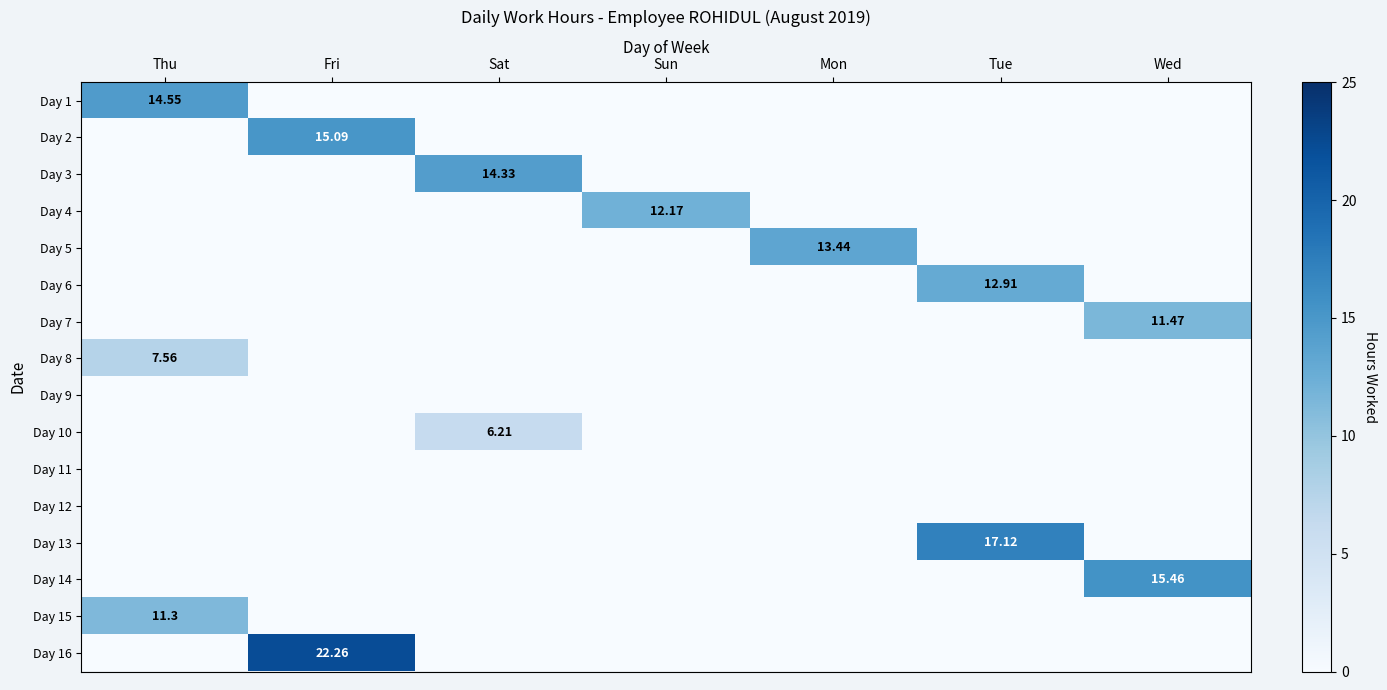

Is the value of Day 4 at Wed greater than the value of Day 16 at Mon?

No